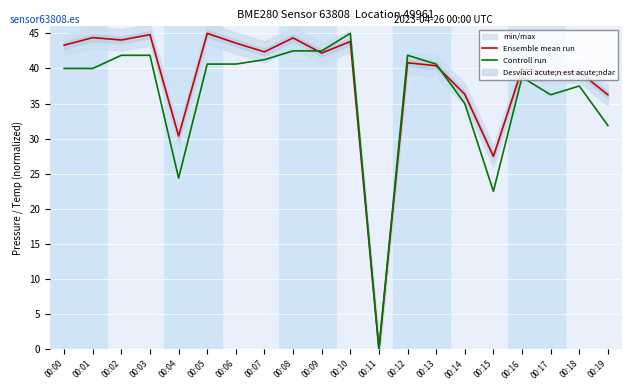

Reading left to right, list all the values displayed in this chart.

Ensemble mean run: 43.3	44.4	44.1	44.8	30.4	45.0	43.6	42.4	44.4	42.2	43.8	0.0	40.8	40.4	36.3	27.5	39.9	39.4	39.5	36.2
Controll run: 40.0	40.0	41.9	41.9	24.4	40.6	40.6	41.2	42.5	42.5	45.0	0.0	41.9	40.6	35.0	22.5	38.8	36.2	37.5	31.9